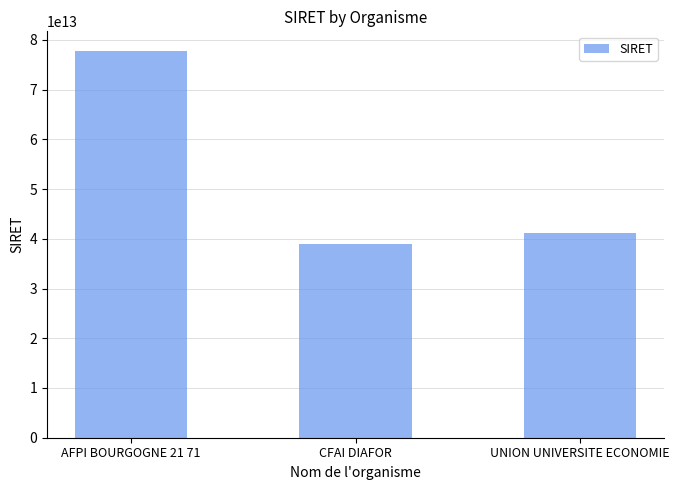

Rank the categories by value from highest to lowest.

AFPI BOURGOGNE 21 71, UNION UNIVERSITE ECONOMIE, CFAI DIAFOR